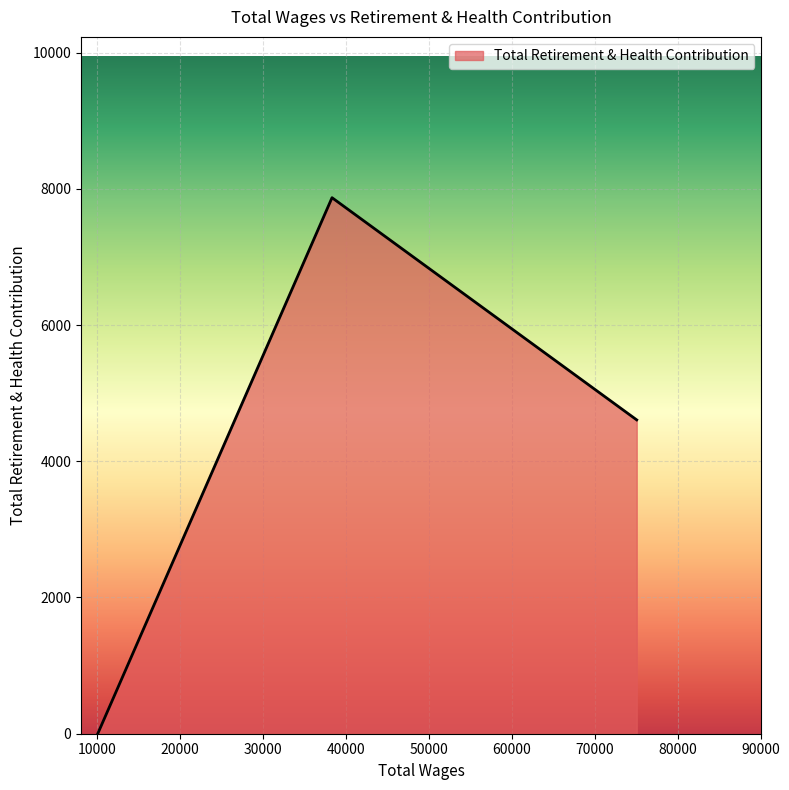

What is the difference between the second highest and minimum values?

4607